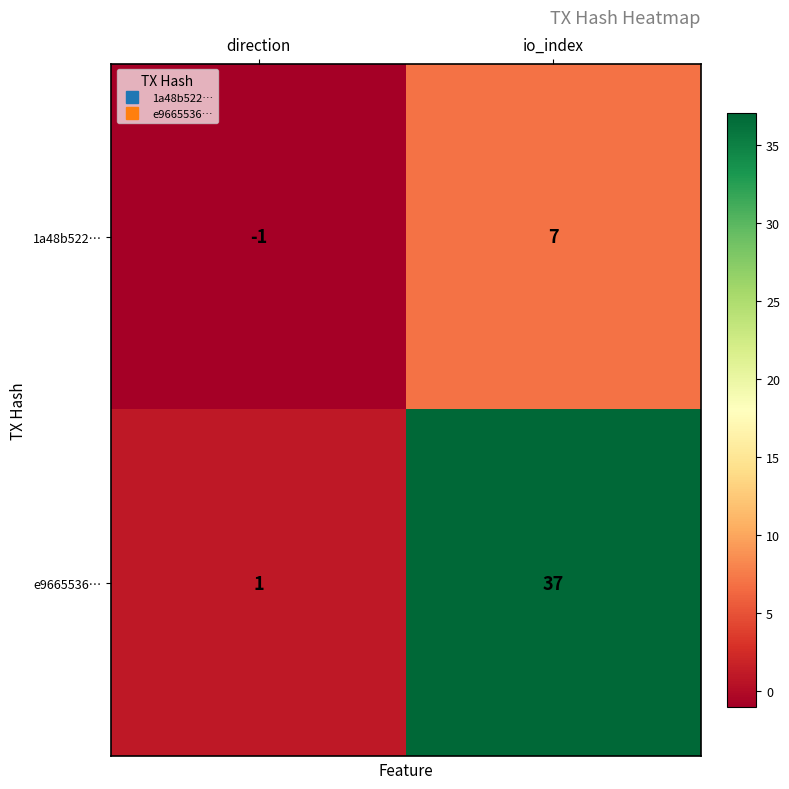

Reading left to right, transcribe all the data shown in this chart.

1a48b522…: -1	7
e9665536…: 1	37